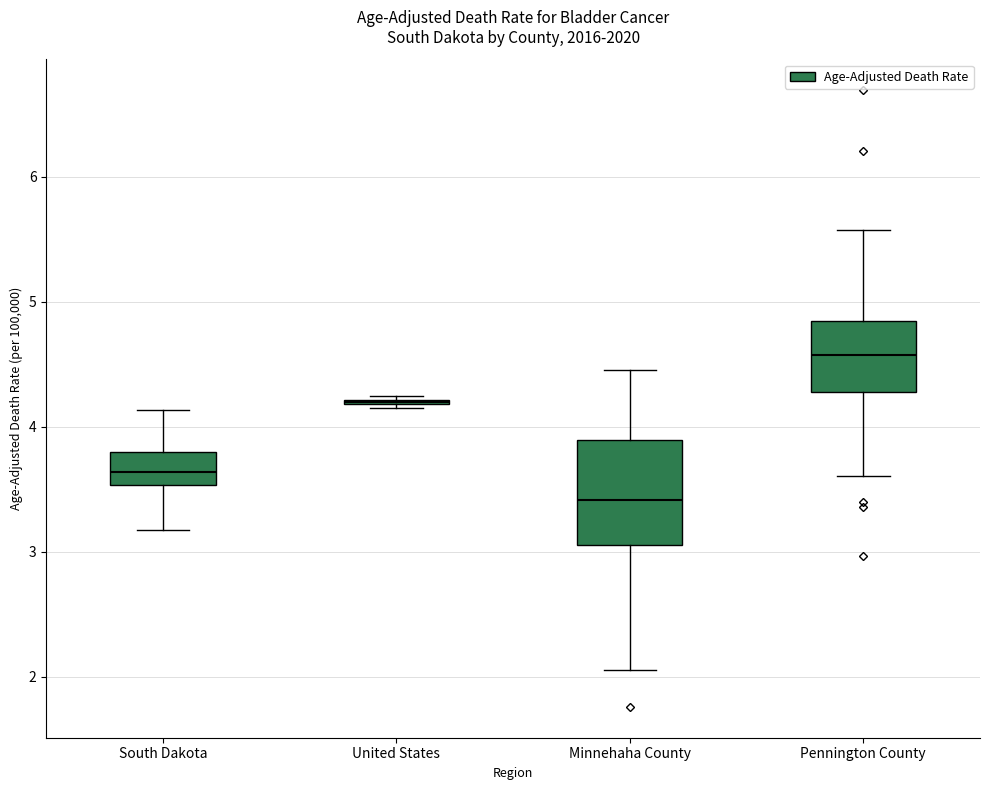

Reading left to right, transcribe this box plot: for each box, give where its median line is, the range the box spans, and where its two whiskers end, as read against the y-axis. The values are not printed on the chart, so give them approximately, as read against the axis.

South Dakota: median 3.6, box 3.5 to 3.8, whiskers 3.2 to 4.1
United States: box collapsed to a line at 4.2, whiskers 4.2 to 4.2
Minnehaha County: median 3.4, box 3.1 to 3.9, whiskers 2.1 to 4.5
Pennington County: median 4.6, box 4.3 to 4.8, whiskers 3.6 to 5.6